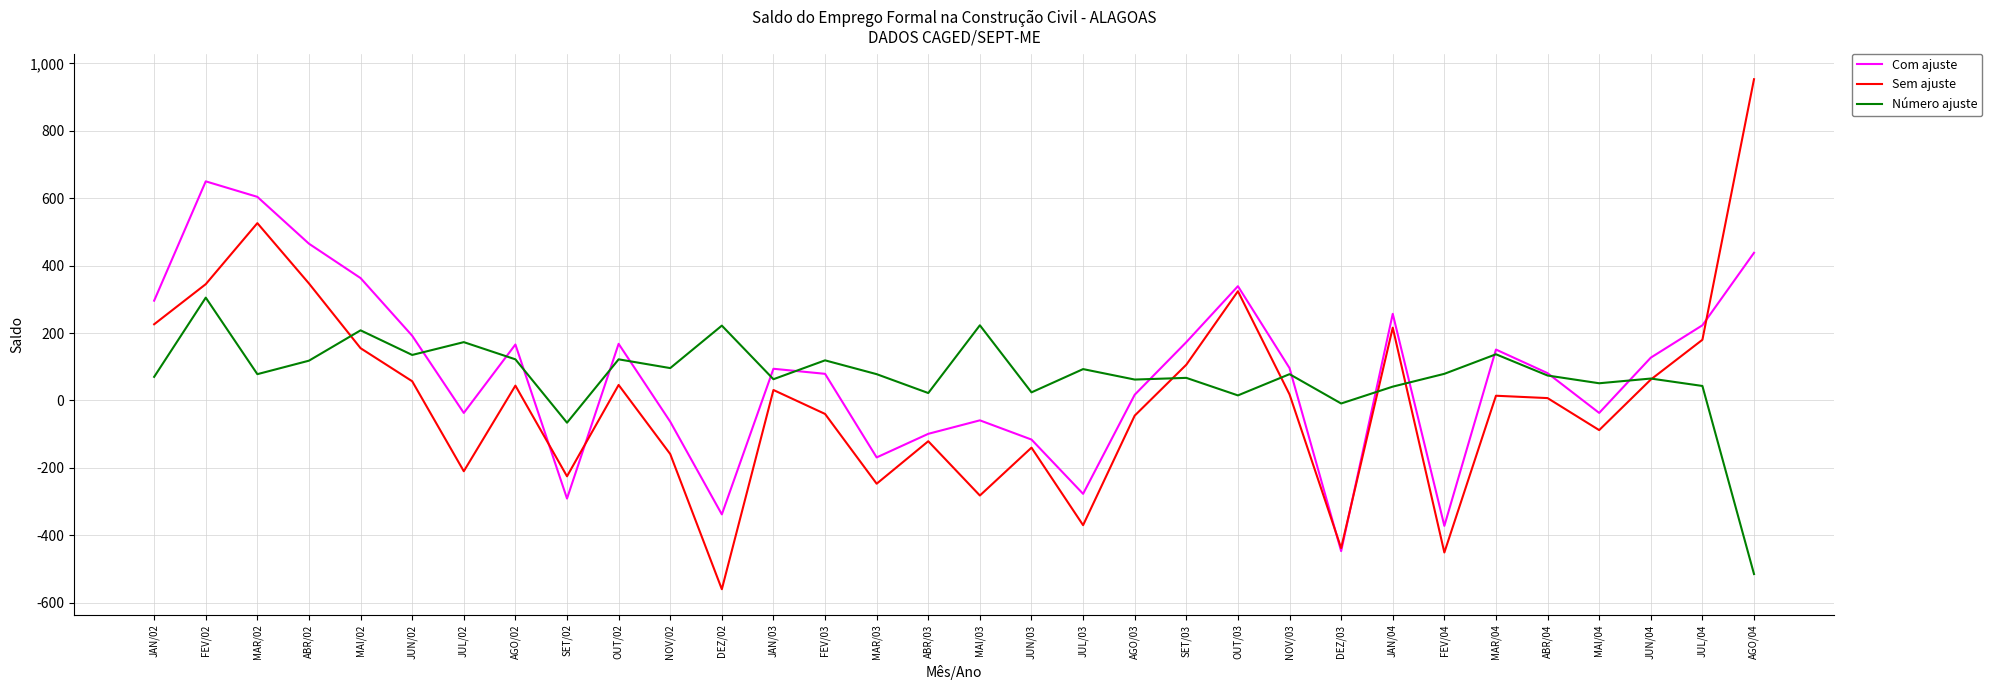

What is the highest value of the Número ajuste series?

305